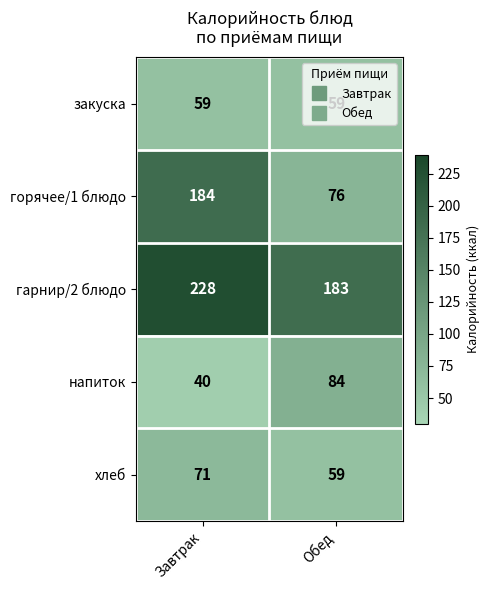

What is the maximum value shown in the chart?

228